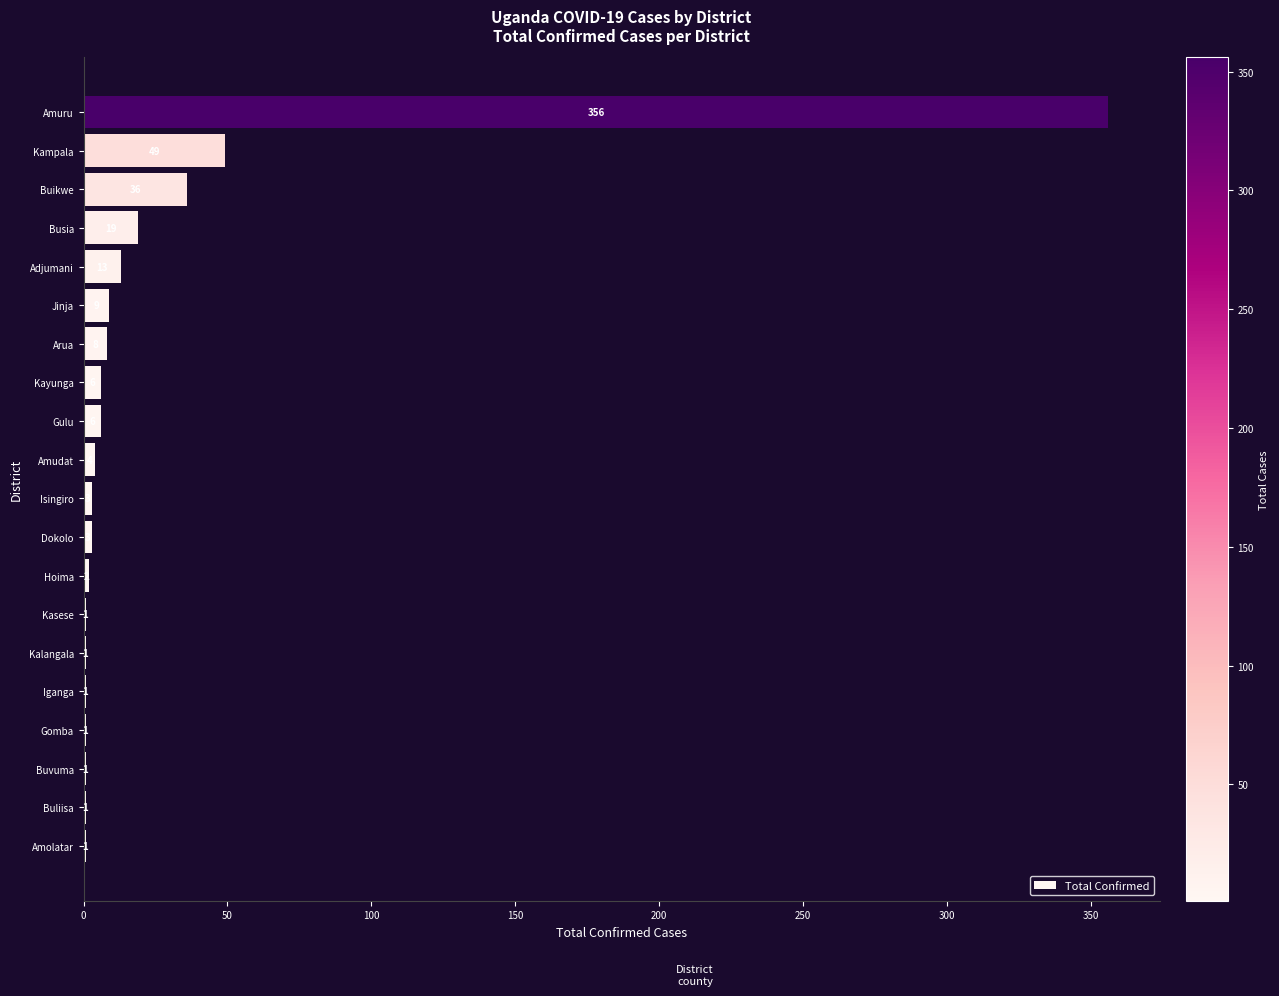

What is the sum of the values at Hoima and Dokolo?

5